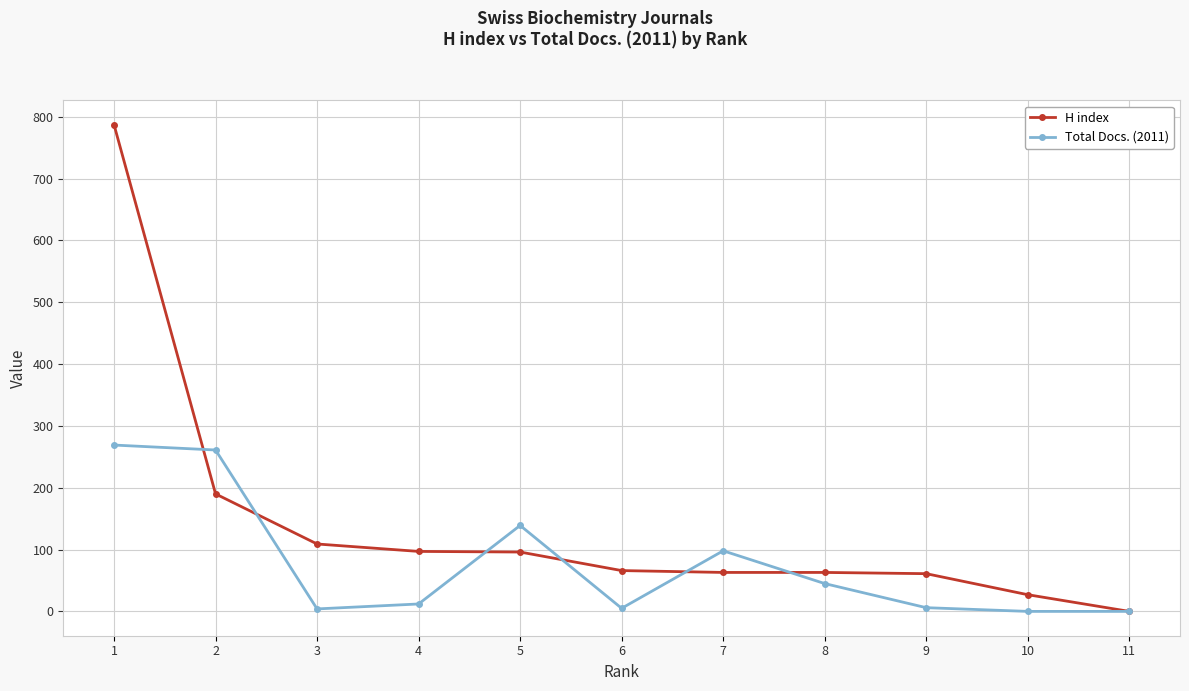

How many positive values does the H index series have?

10